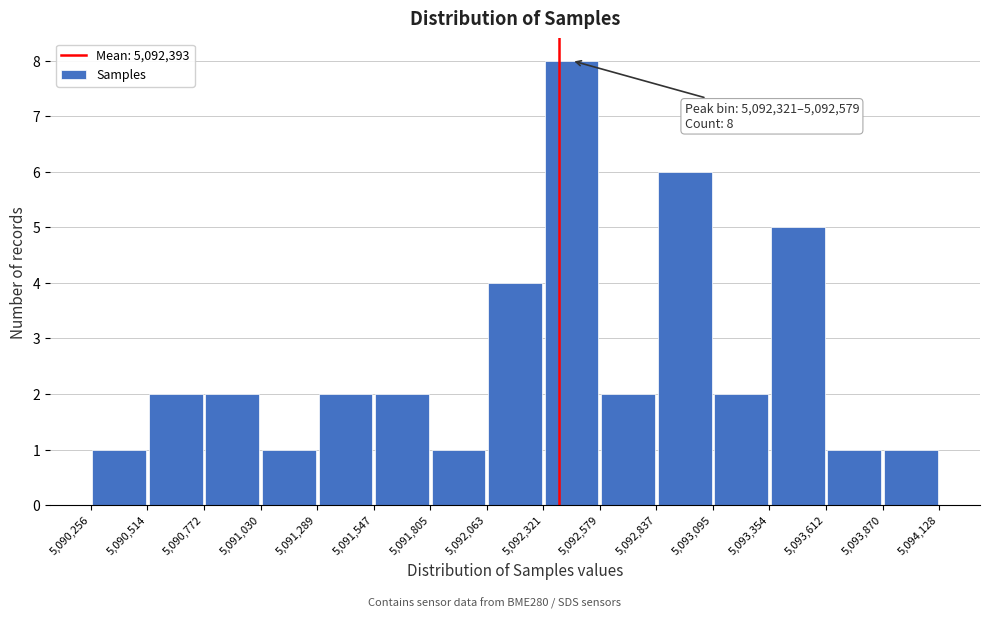

Over which range of the x-axis is the bar tallest?

5,092,321 to 5,092,579